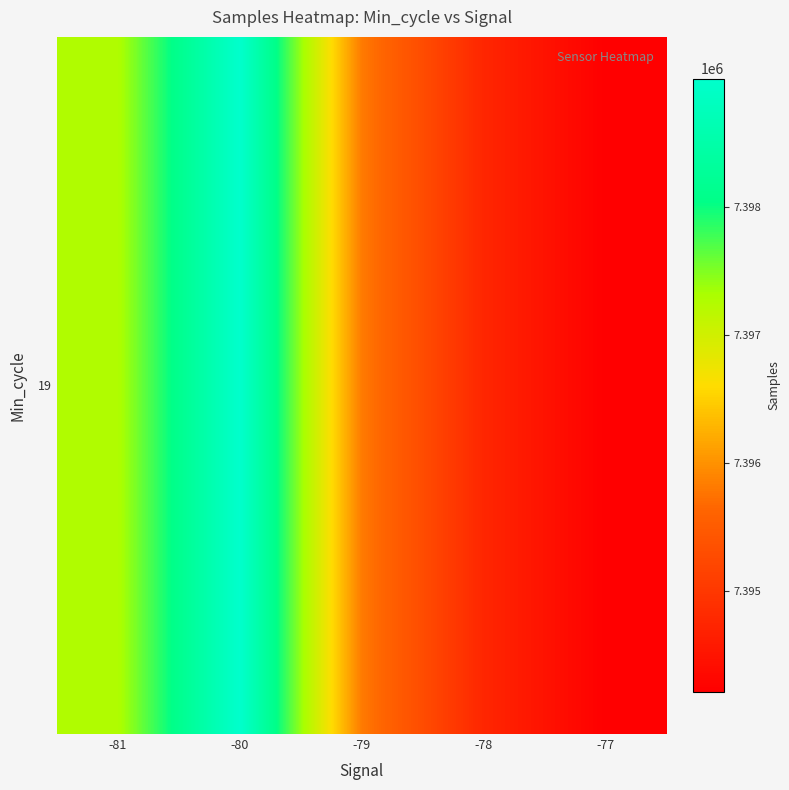

What is the difference between the second highest and second lowest values?

2513.3